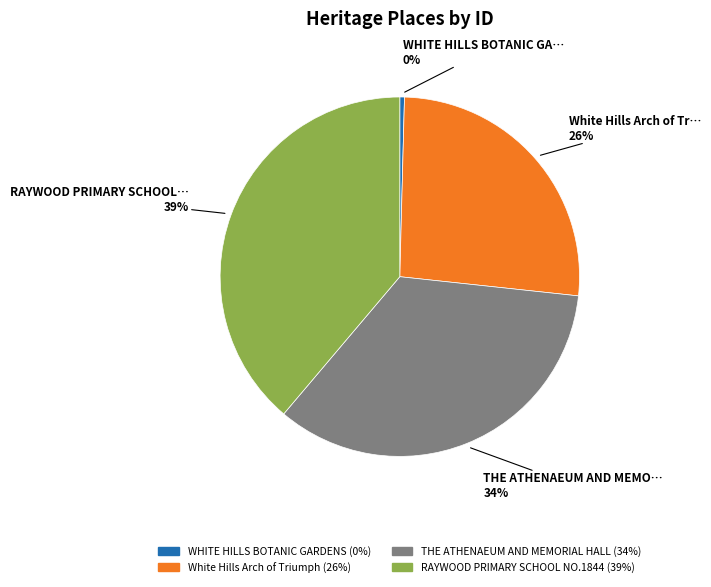

Is there any slice that represents more than half of the pie?

No